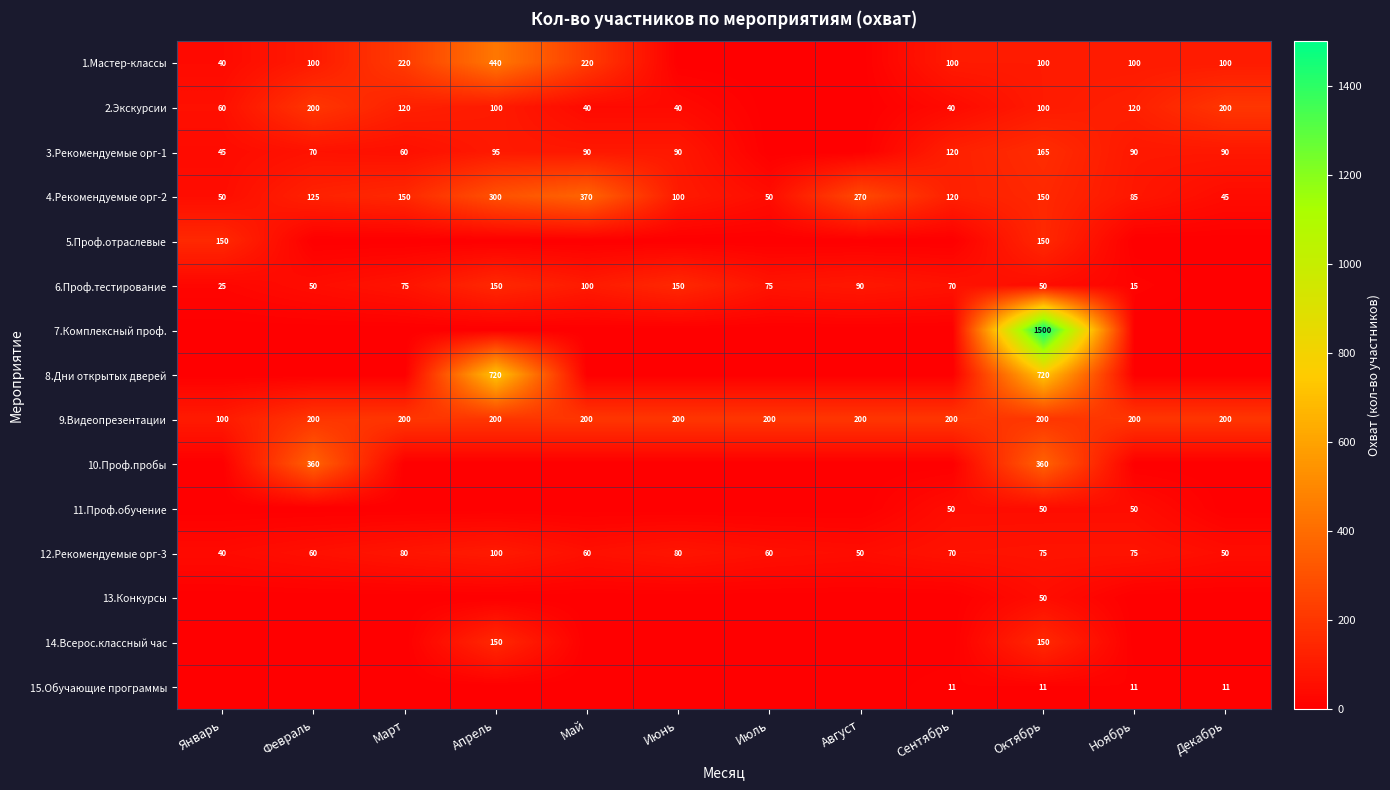

At which label is 9.Видеопрезентации closest to 150?

Январь